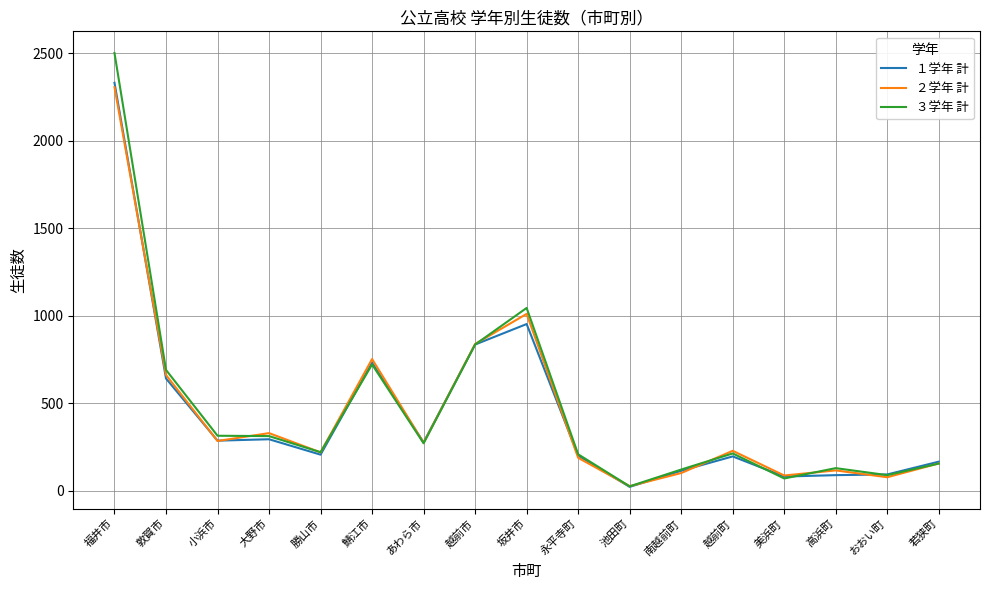

Which series has the largest range (max minus min)?

３学年 計